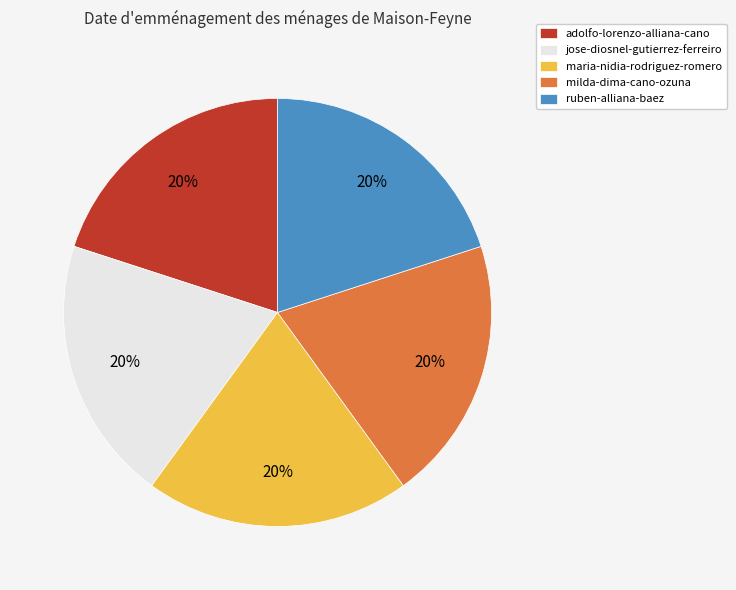

True or false: ruben-alliana-baez accounts for 20% of the total.

True